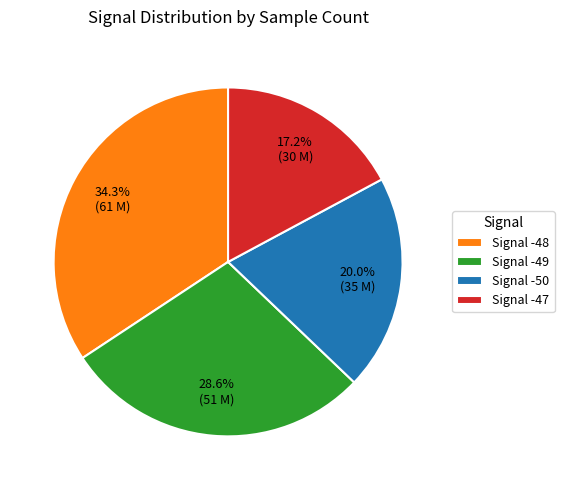

What is the largest slice in the pie chart?

Signal -48